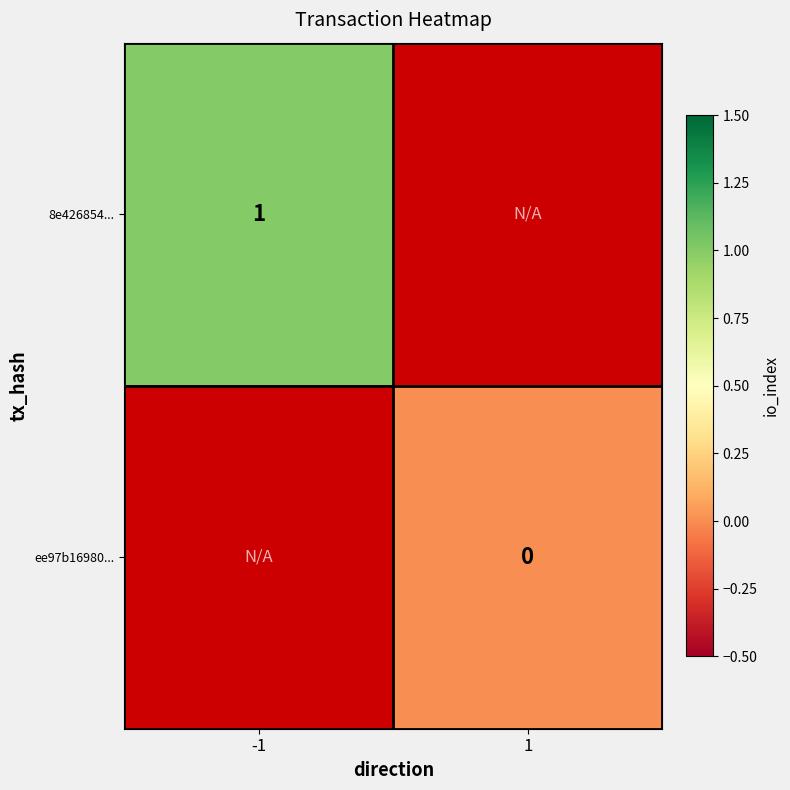

How many categories are shown in the chart?

2